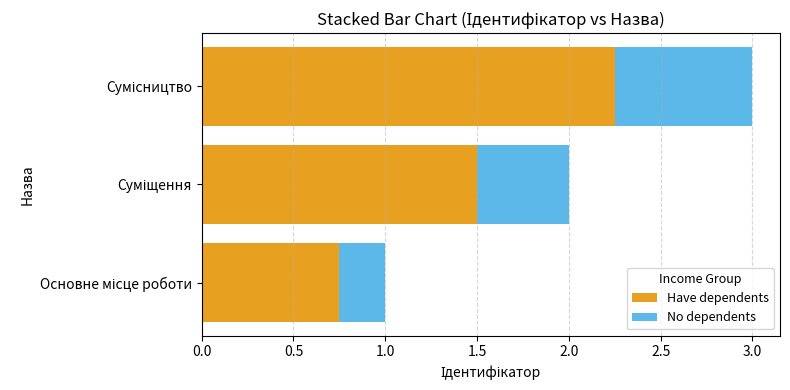

What is the sum of all Have dependents values?

4.5